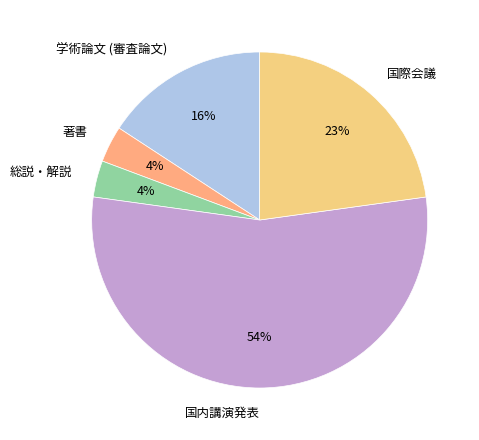

Is the sum of 国際会議 and 学術論文 (審査論文) greater than half?

No